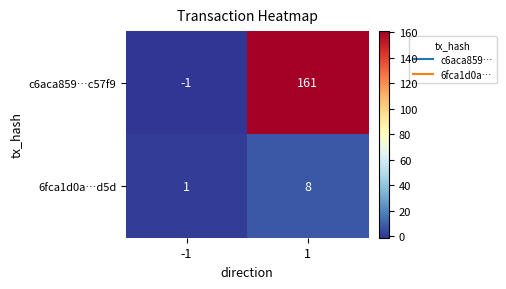

Which category has the lowest value across all series?

-1